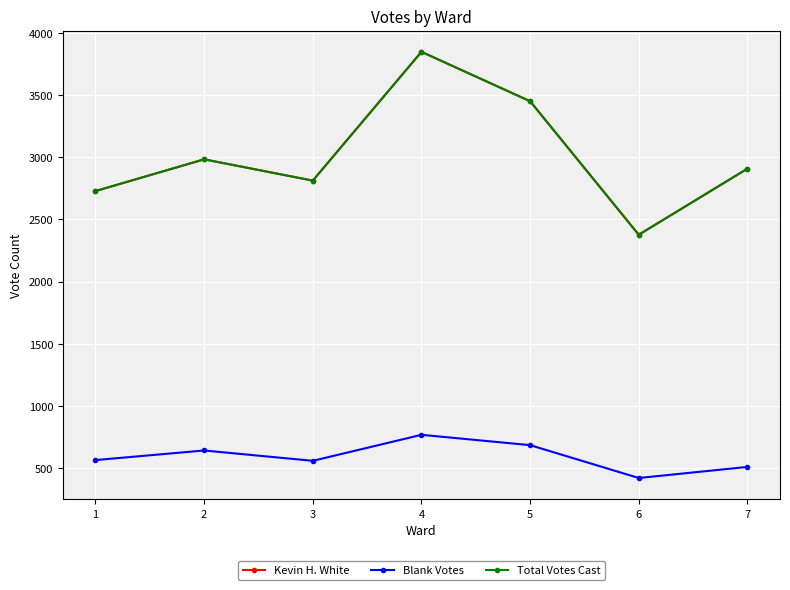

What is the difference between the maximum and minimum values in the Blank Votes series?

347